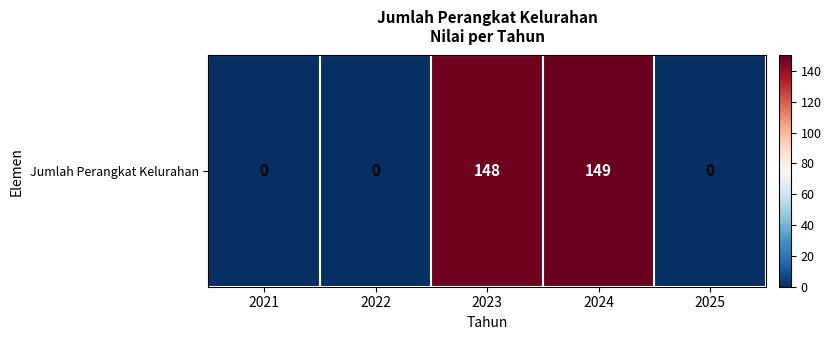

What is the sum of the values at 2025 and 2024?

149